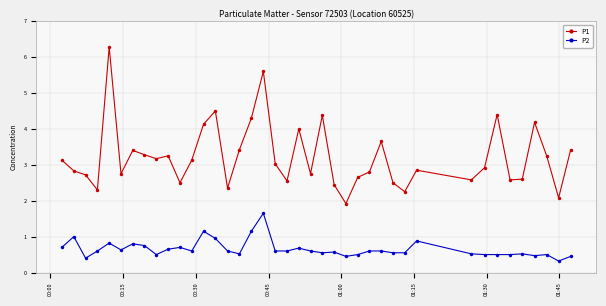

True or false: P2 and P1 cross at least once.

False